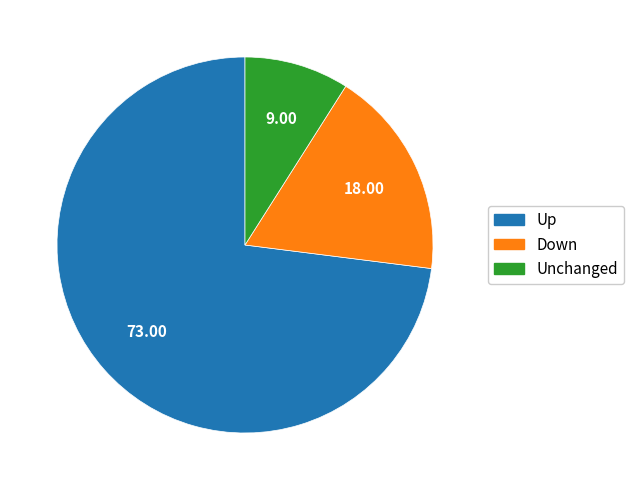

Does any single category account for the majority?

Yes